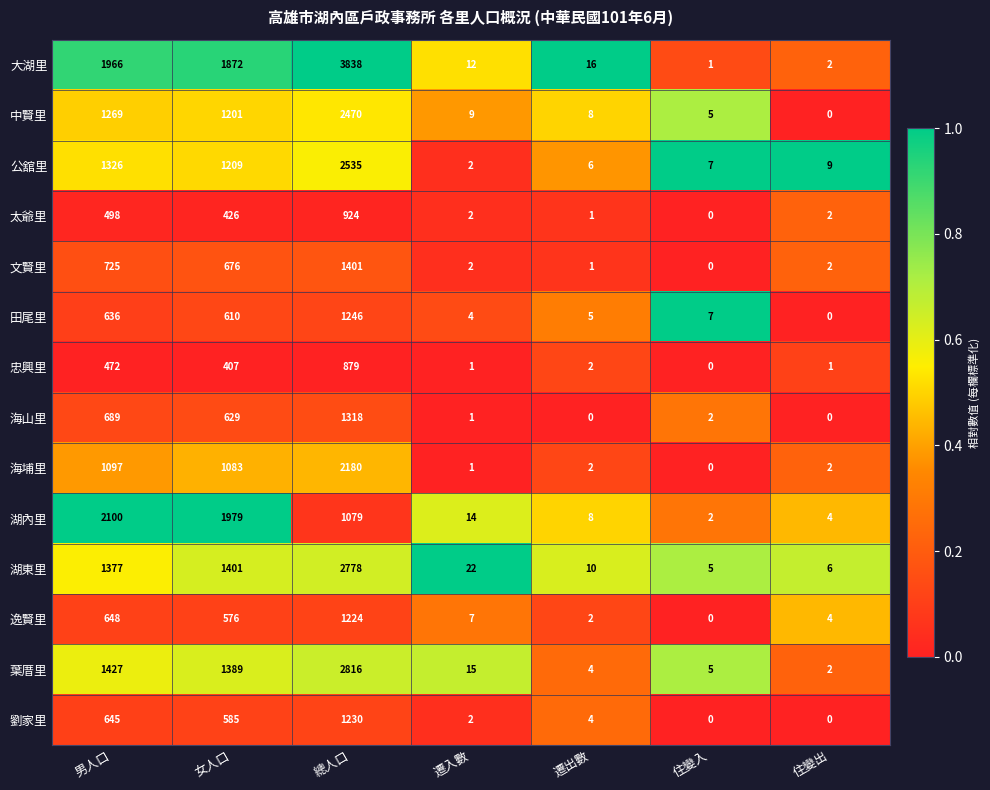

What is the sum of the 太爺里 values at 遷入數 and 總人口?

926